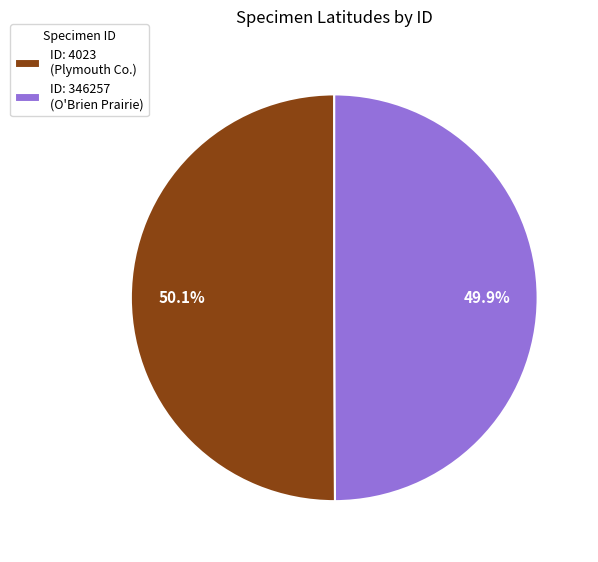

What is the ratio of the value at ID: 346257 (O'Brien Prairie) to the value at ID: 4023 (Plymouth Co.)?

1.0